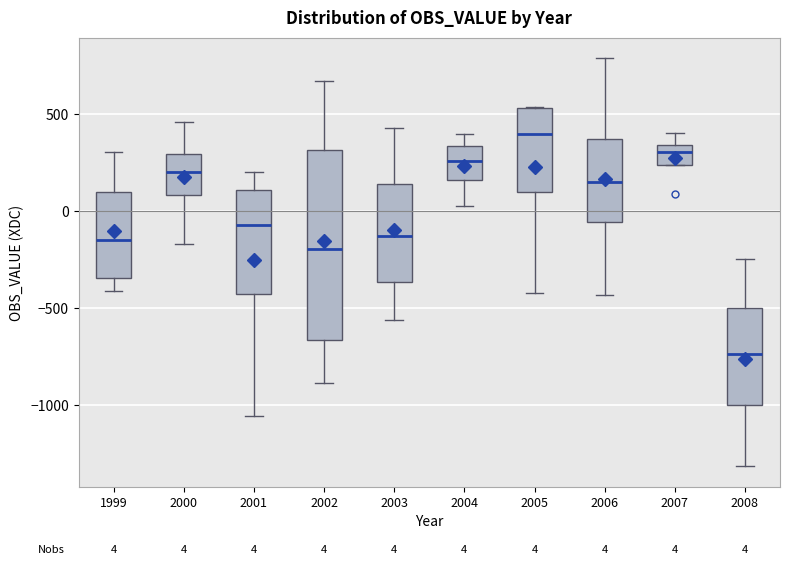

Which box's median line is the lowest?

2008